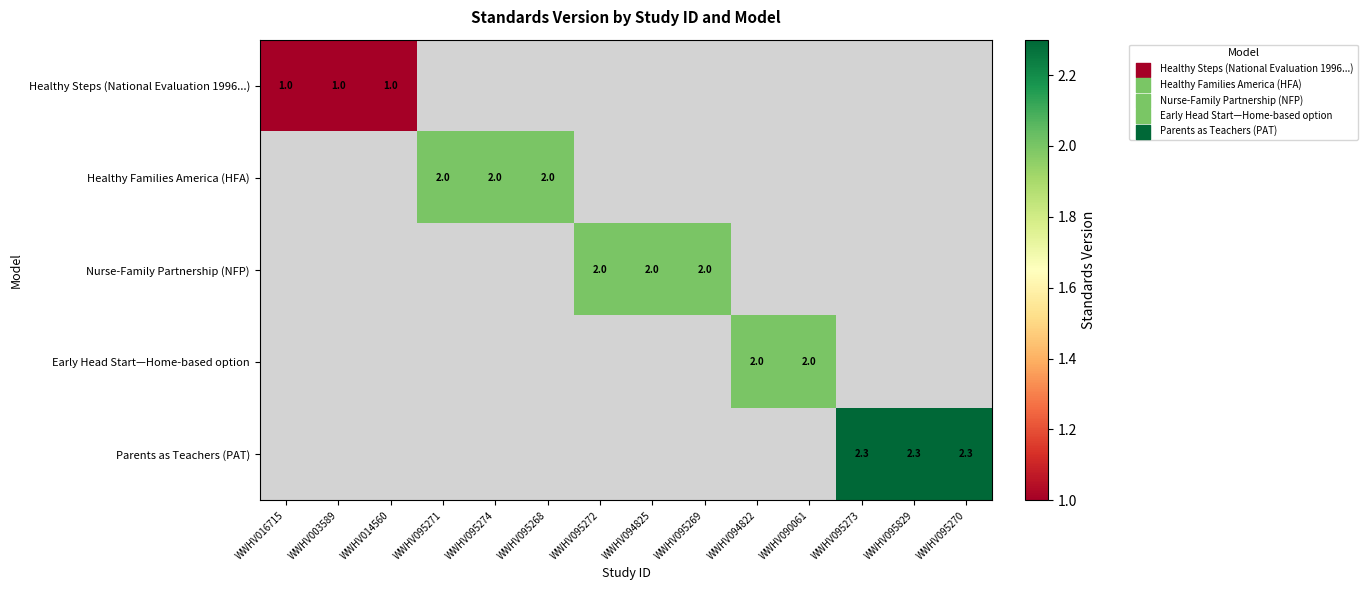

At how many categories does at least one series exceed 2?

3